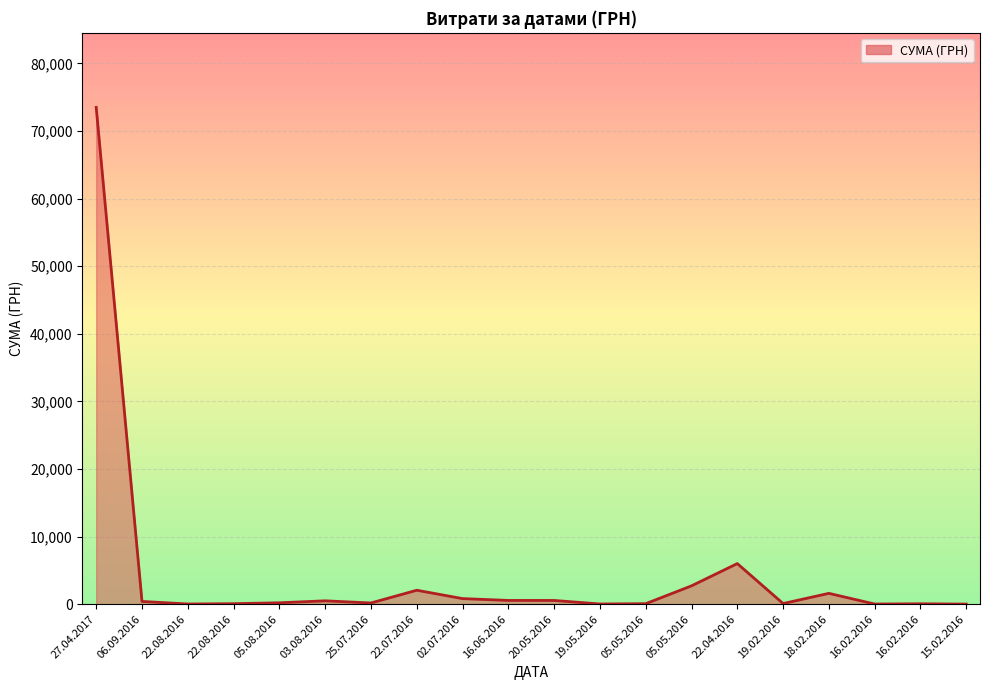

How many data points are less than 400?

10